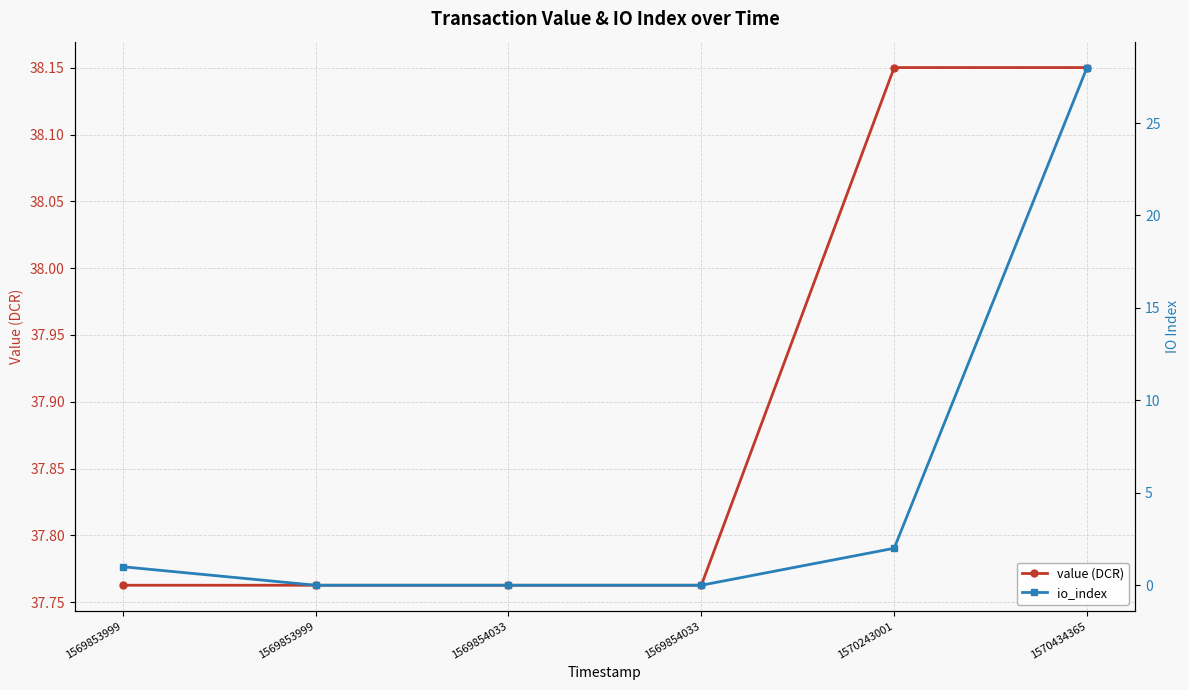

Which category has the highest value across all series?

1570243001